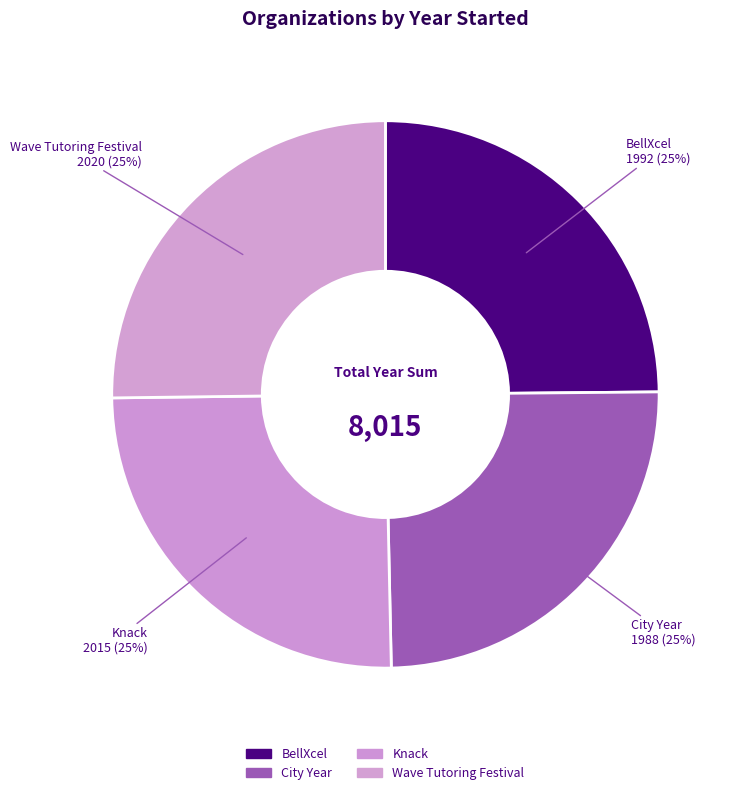

True or false: Wave Tutoring Festival accounts for 39% of the total.

False